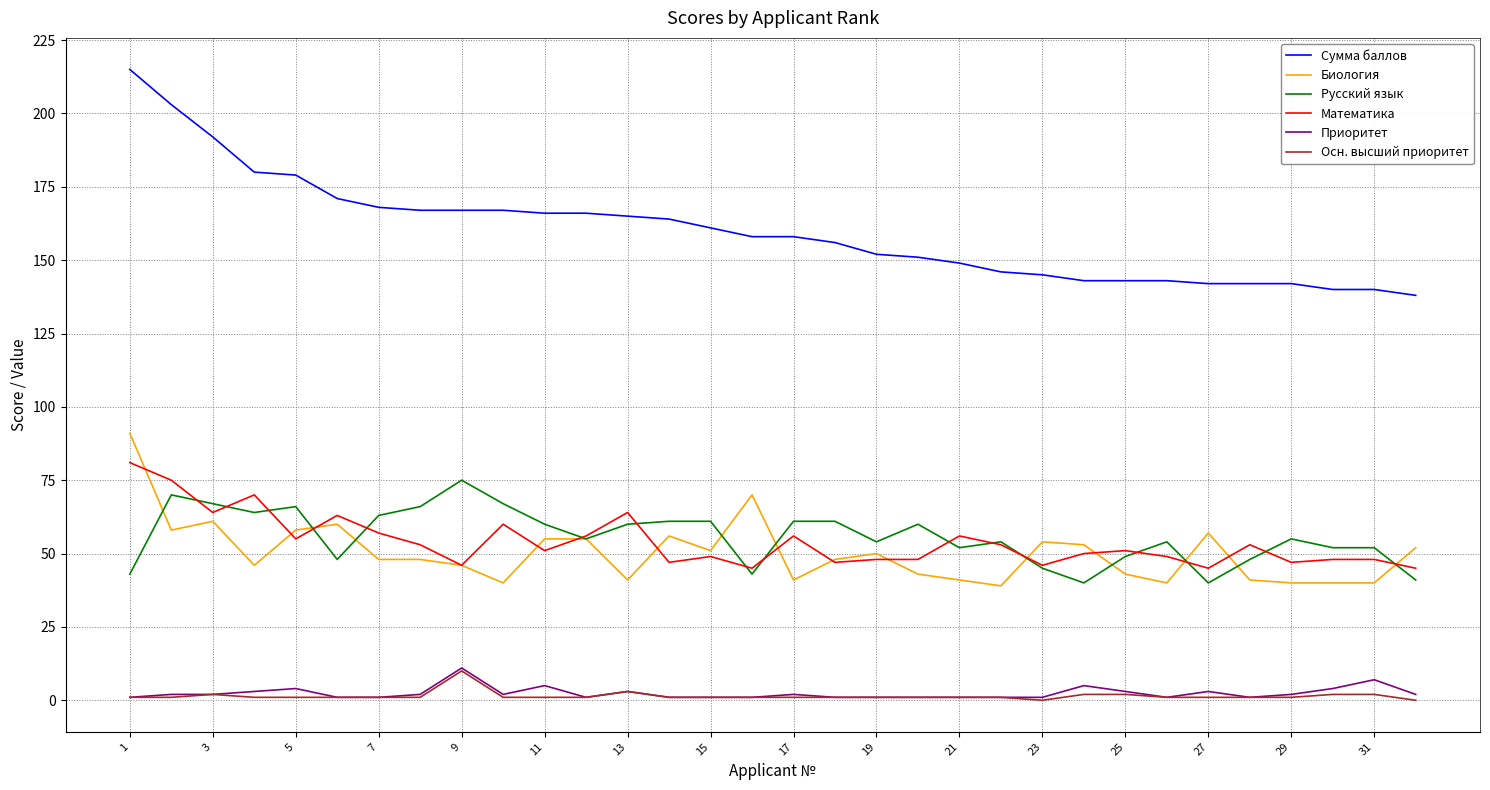

True or false: Русский язык and Приоритет cross at least once.

False